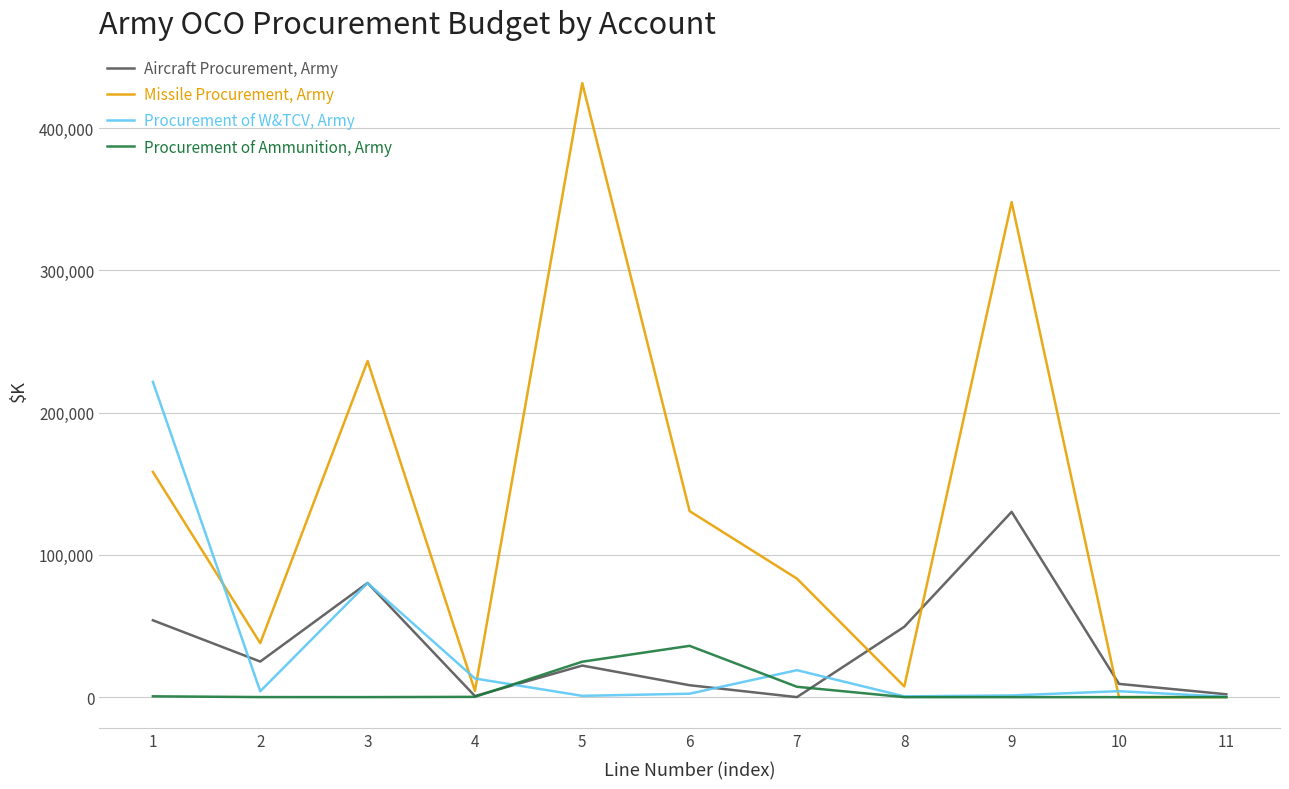

The Aircraft Procurement, Army series shows 750 at 4. True or false?

True